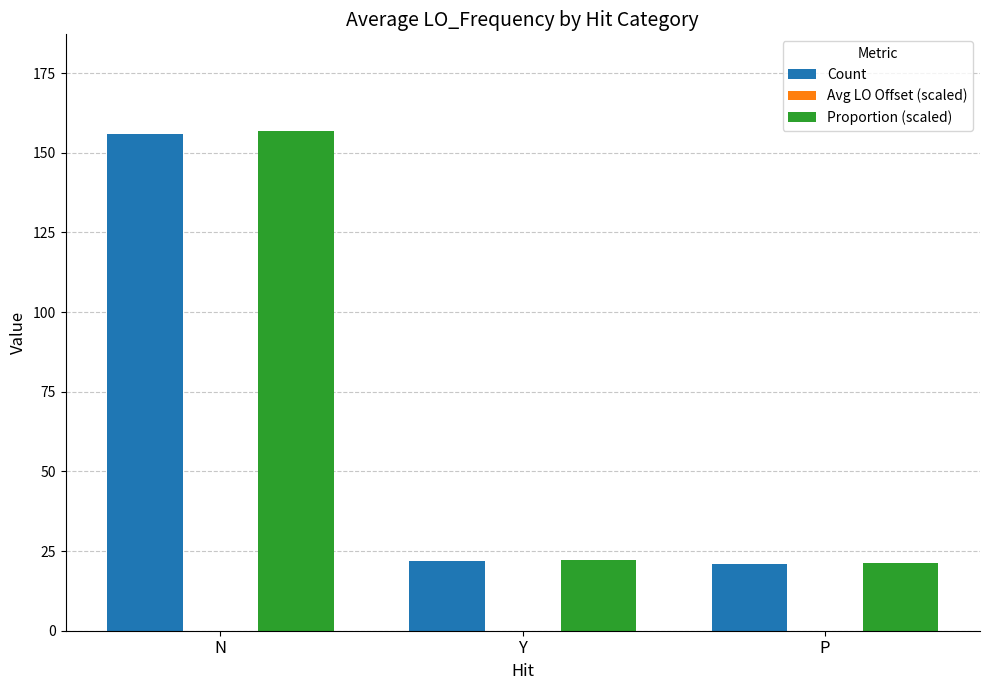

At which category is the sum across all series the highest?

N